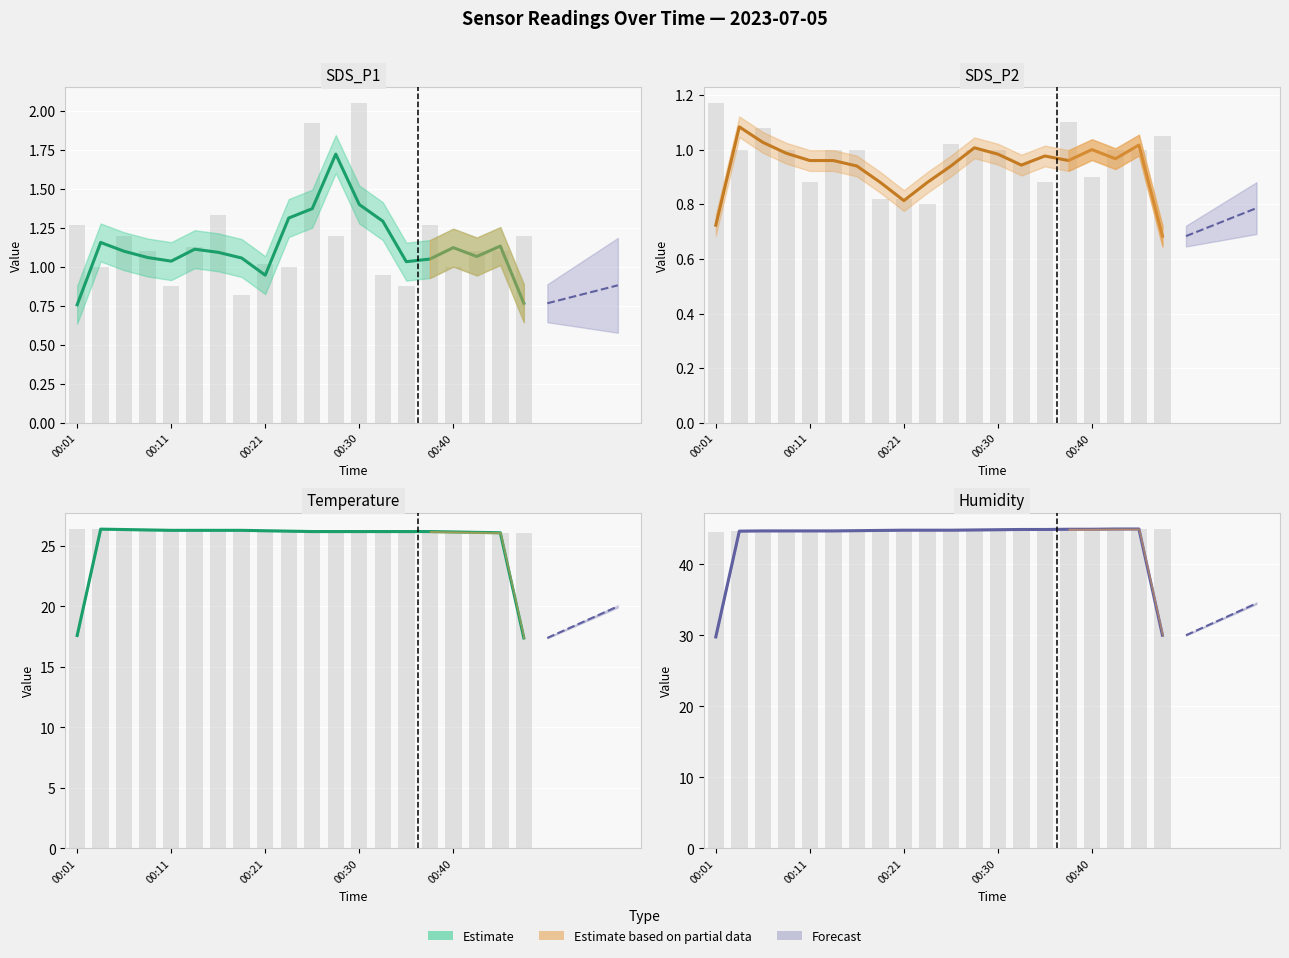

Which series has the largest total across all categories?

Humidity